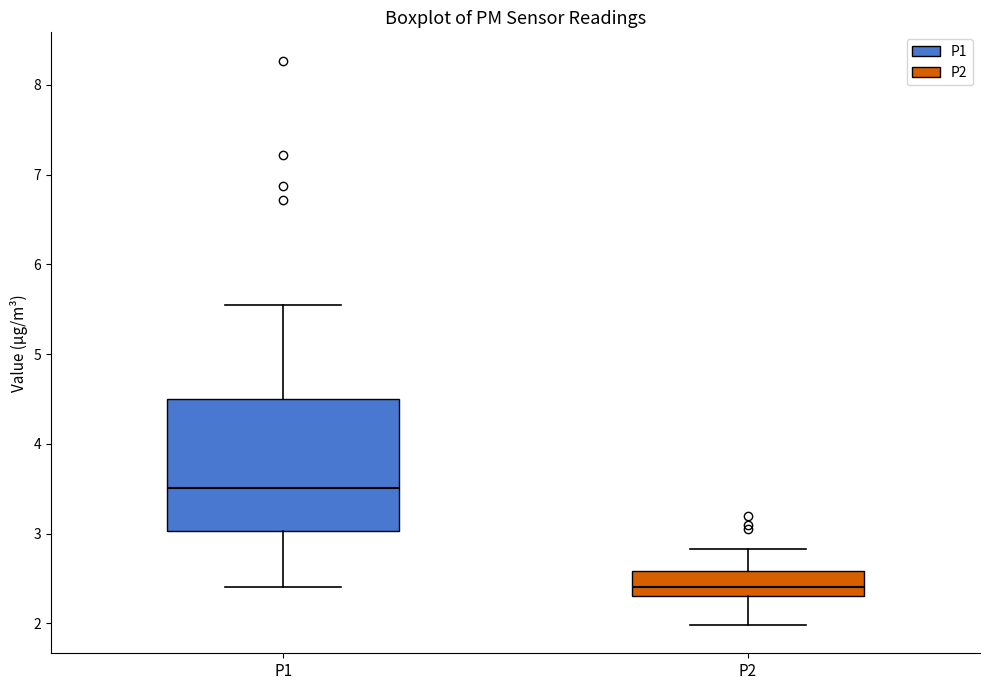

Which box's median line is the lowest?

P2